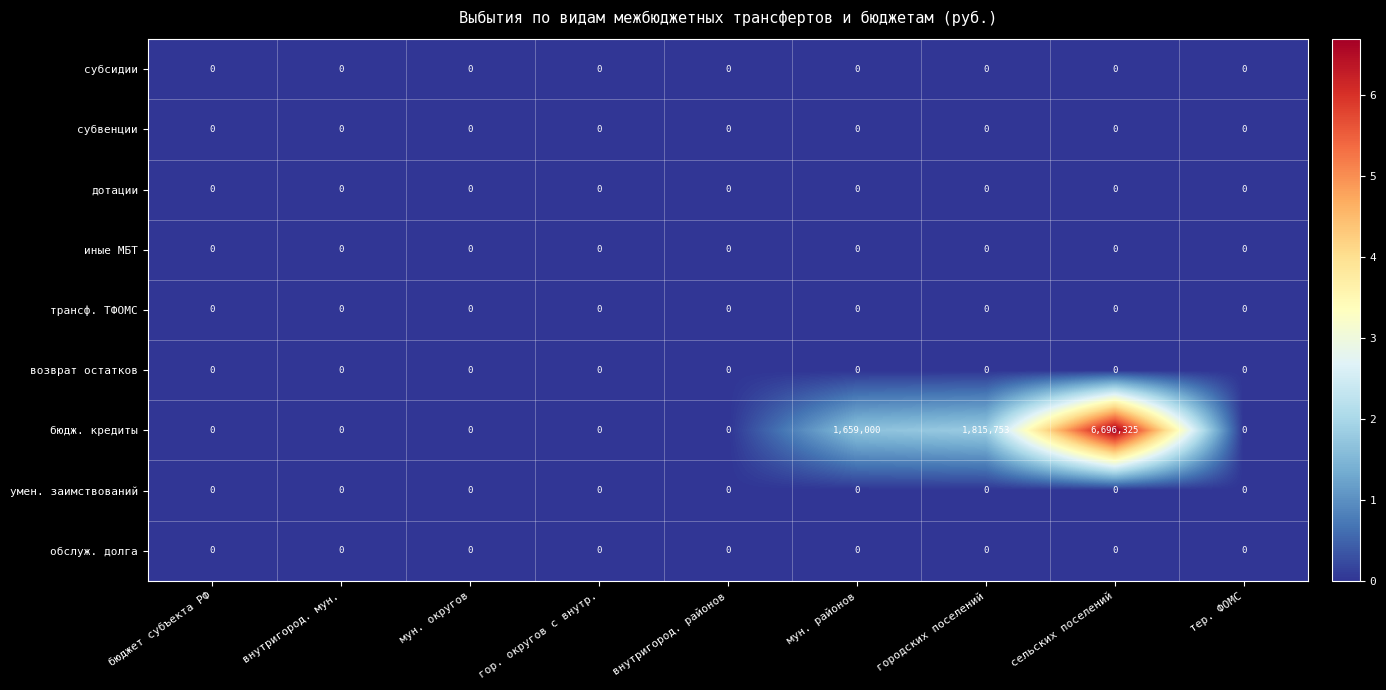

What is the greatest value displayed?

6696325